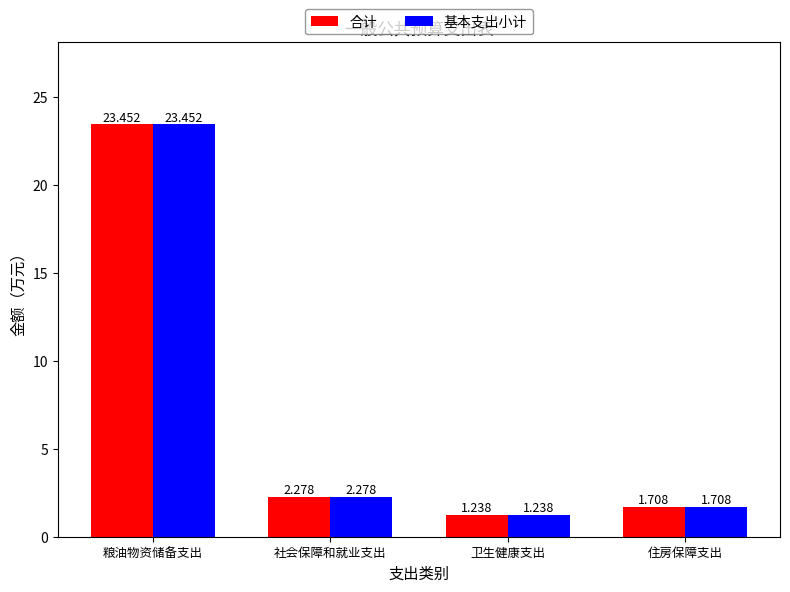

Where is 合计 nearest to the value 12?

社会保障和就业支出